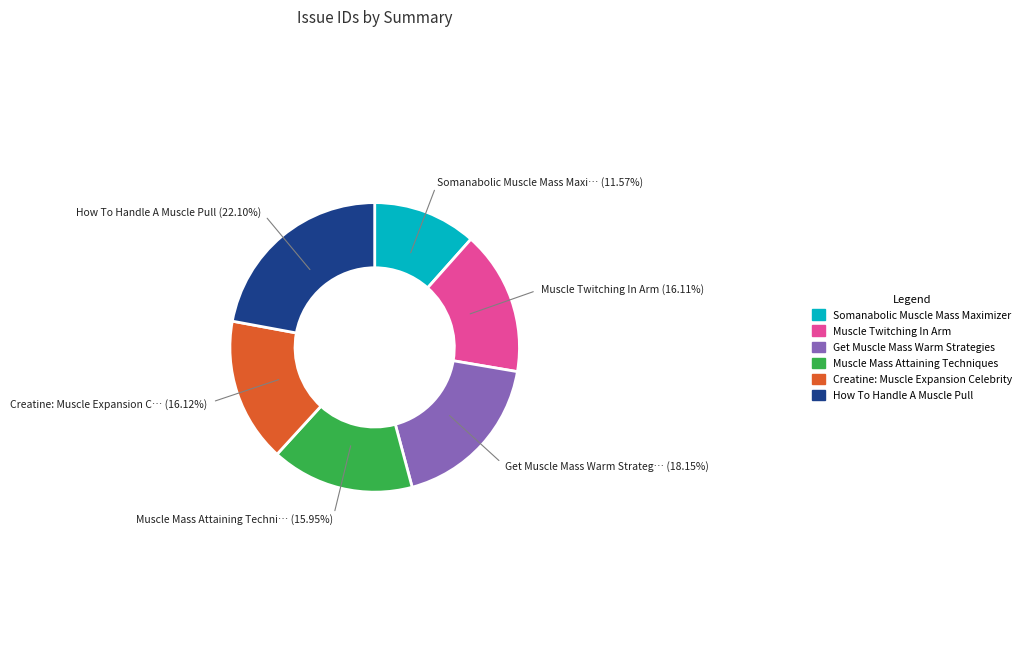

To the nearest percent, what portion does Somanabolic Muscle Mass Maximizer represent?

12%